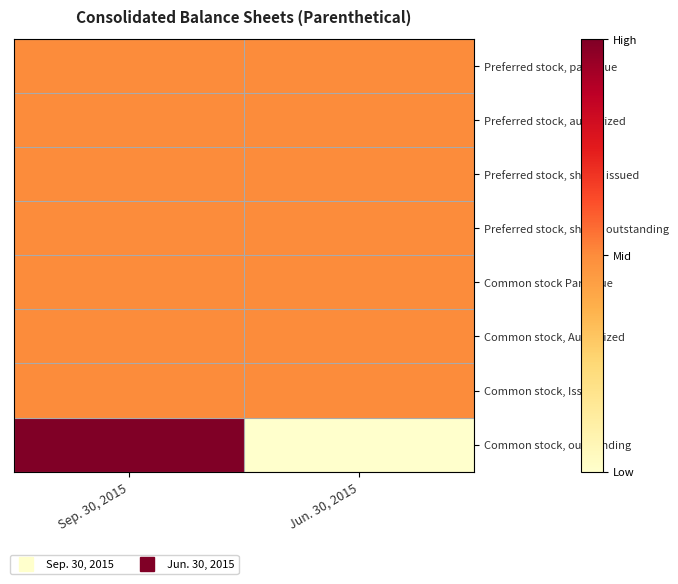

At how many categories does at least one series exceed 0?

2